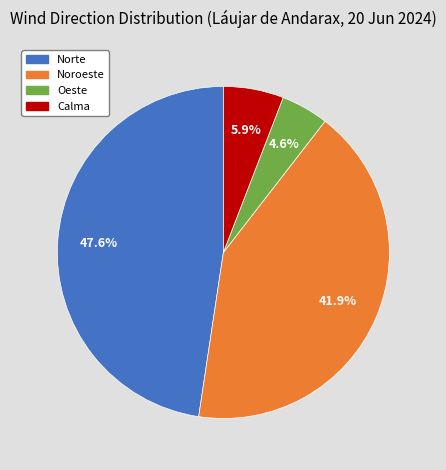

Rank the categories by value from highest to lowest.

Norte, Noroeste, Calma, Oeste